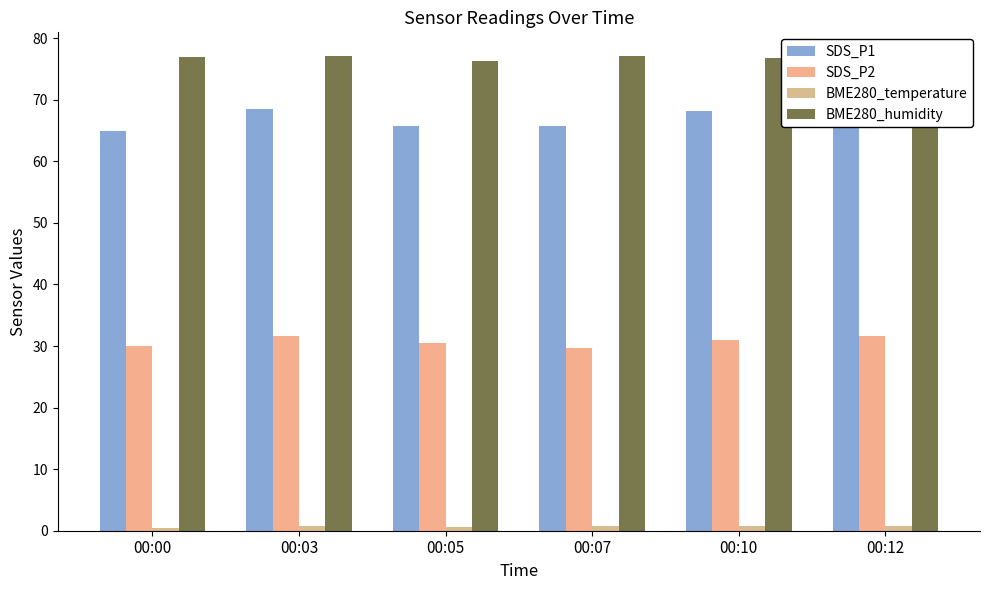

Is it true that BME280_temperature equals 0.5 at 00:00?

True